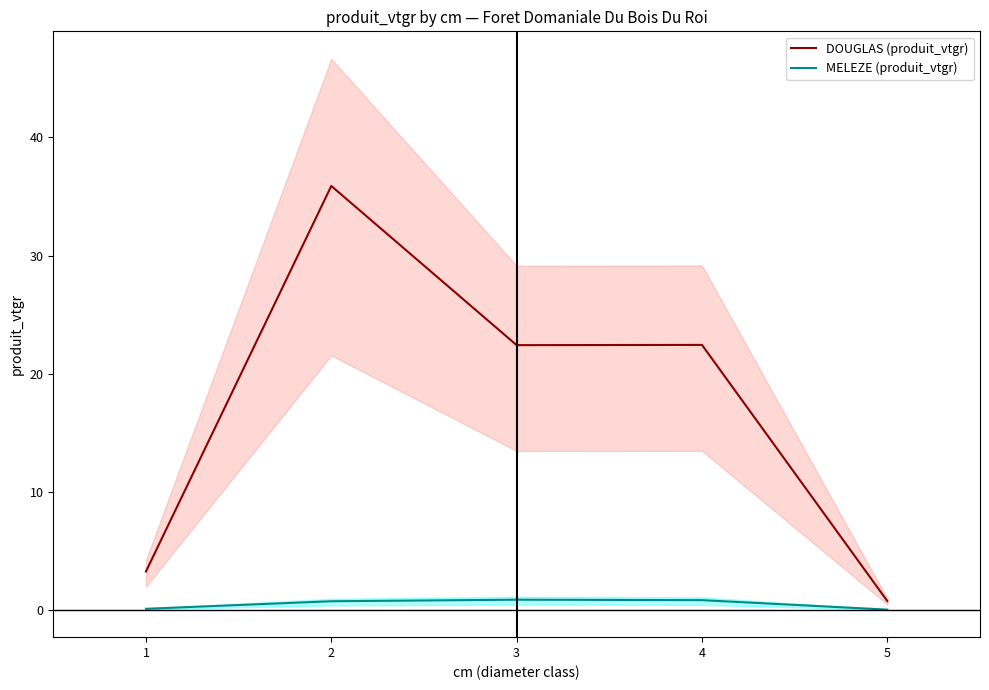

What is the maximum value for DOUGLAS (produit_vtgr)?

35.9